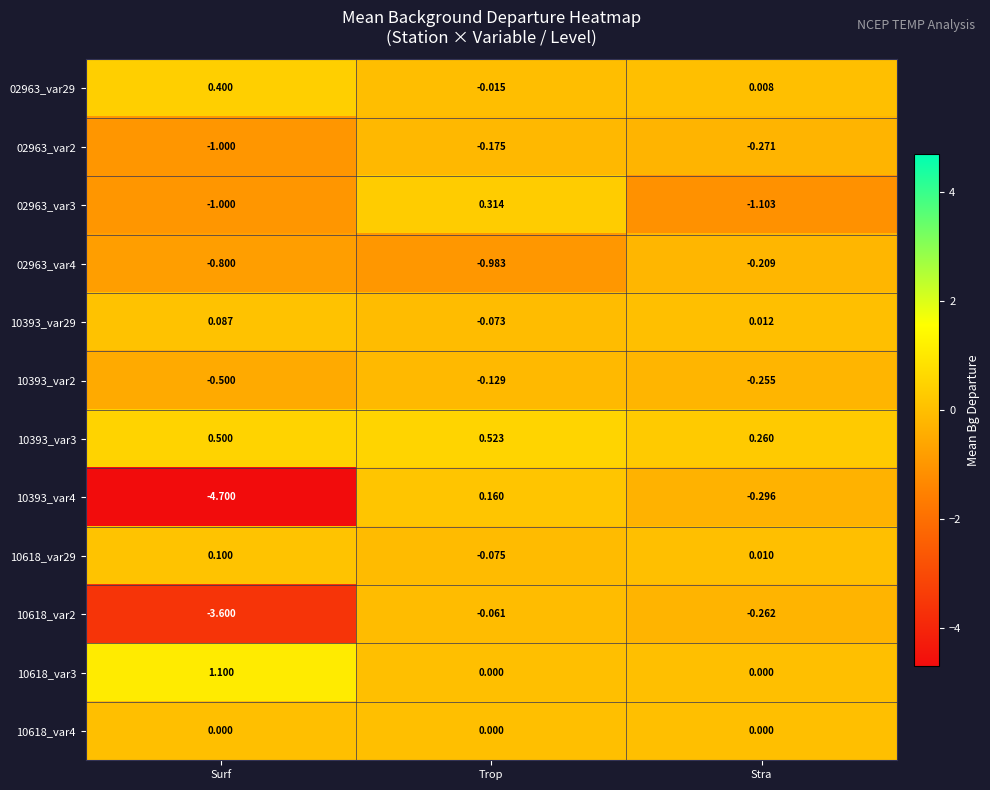

Which category has the highest value in the 02963_var29 series?

Surf